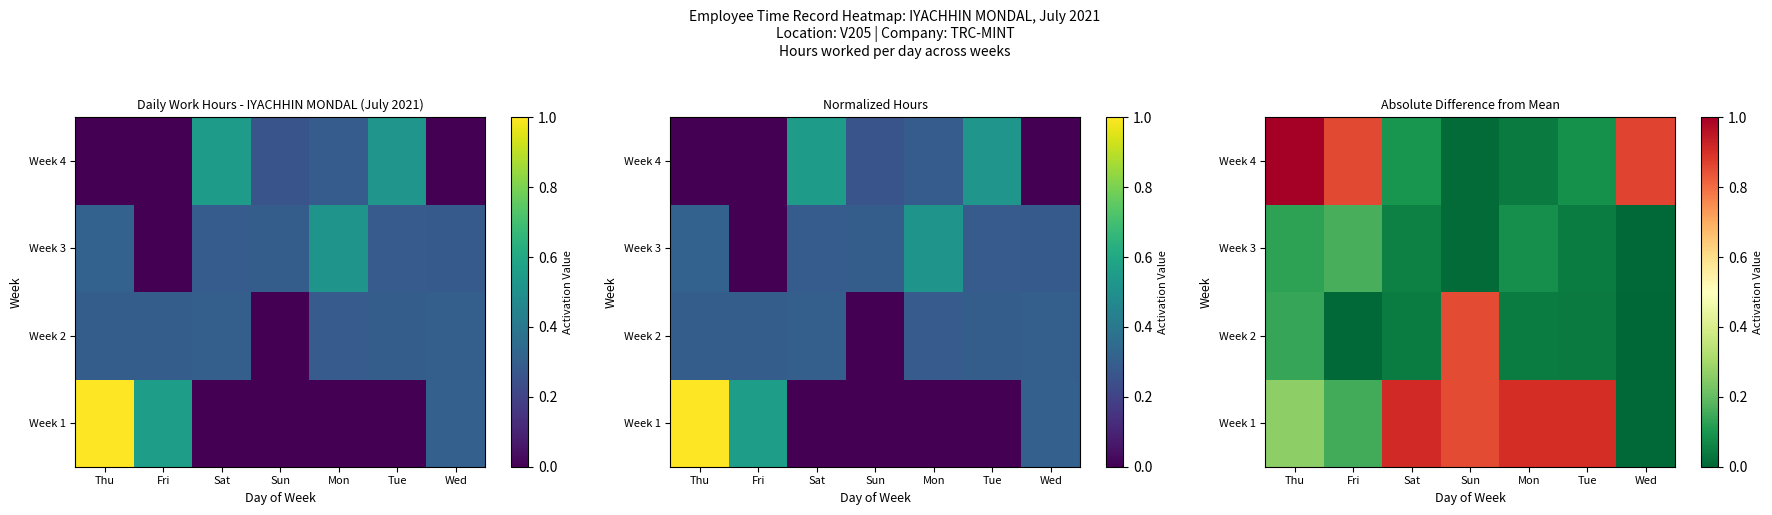

Is the value of Week 3 at Fri greater than the value of Week 1 at Sat?

No